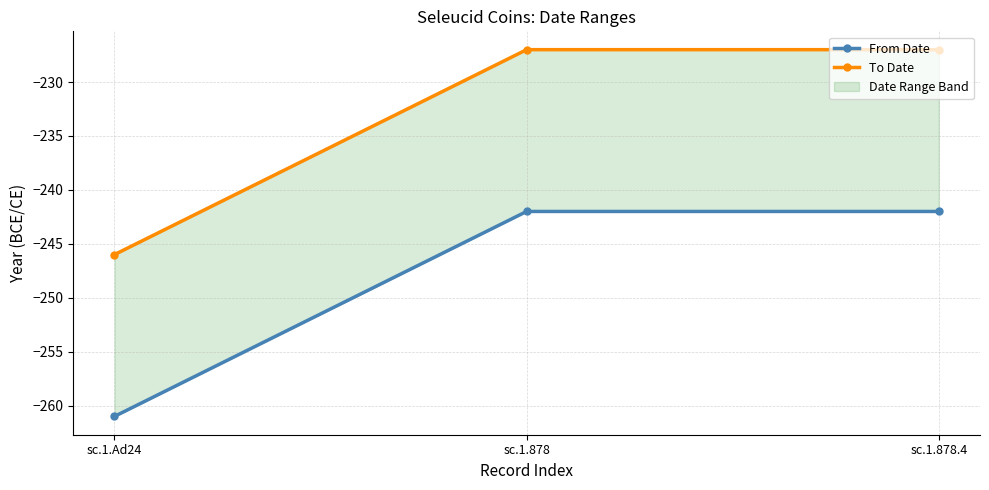

Which series changed the most between sc.1.878 and sc.1.878.4?

From Date